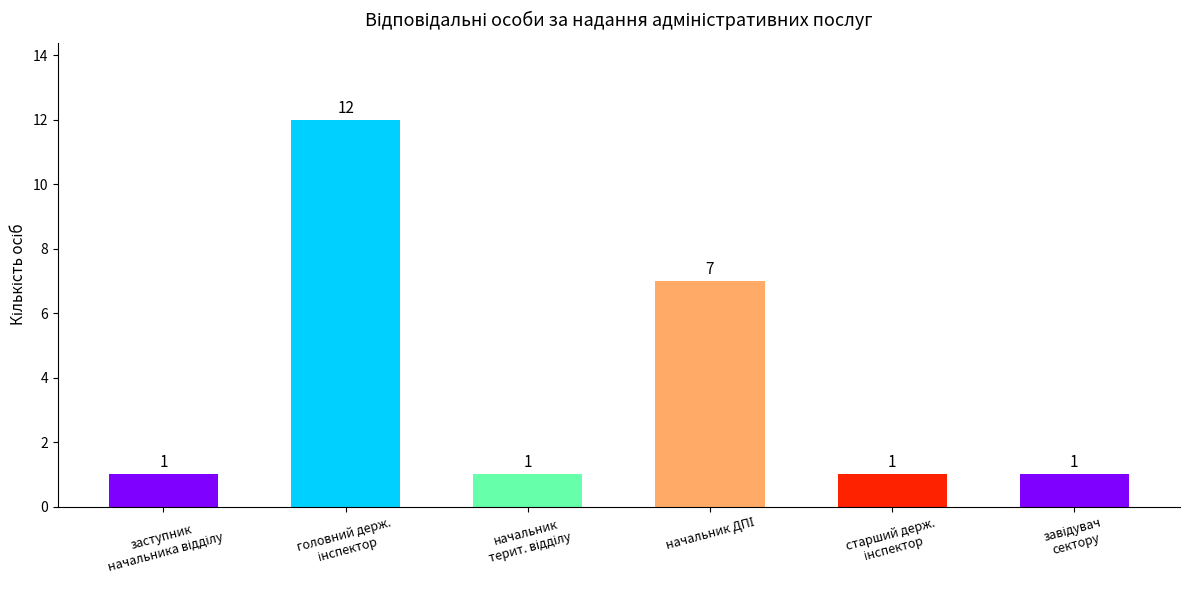

What is the difference between the maximum and minimum values?

11